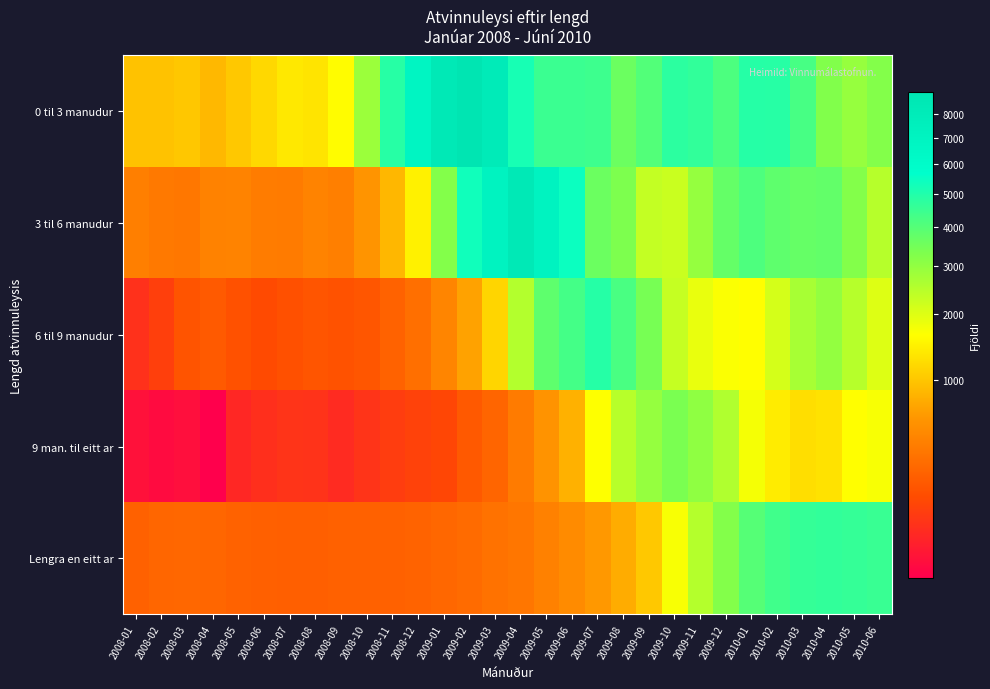

What is the total value across all series at 2008-05?

1972